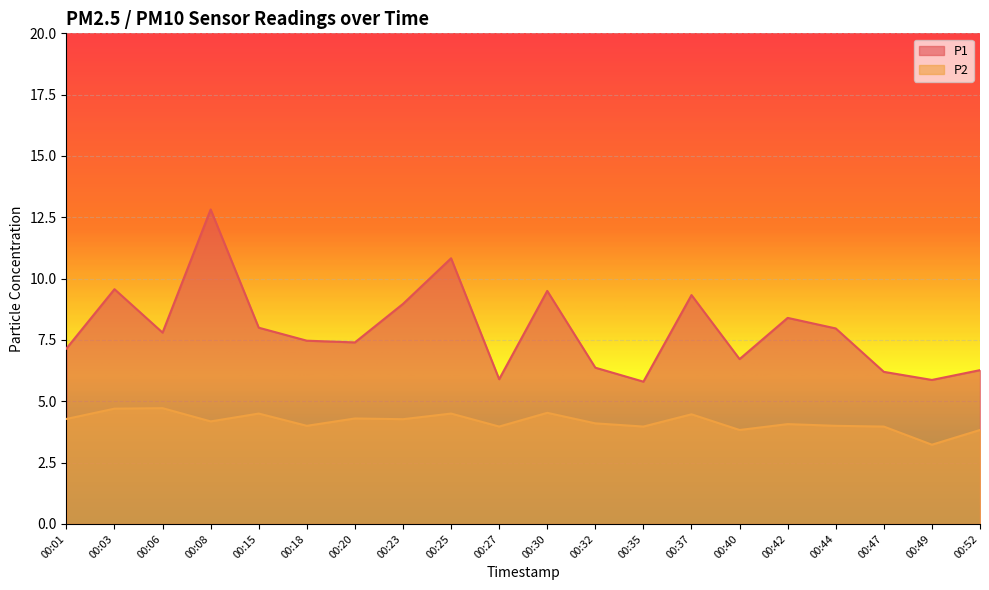

List the series in order of their peak value, lowest first.

P2, P1